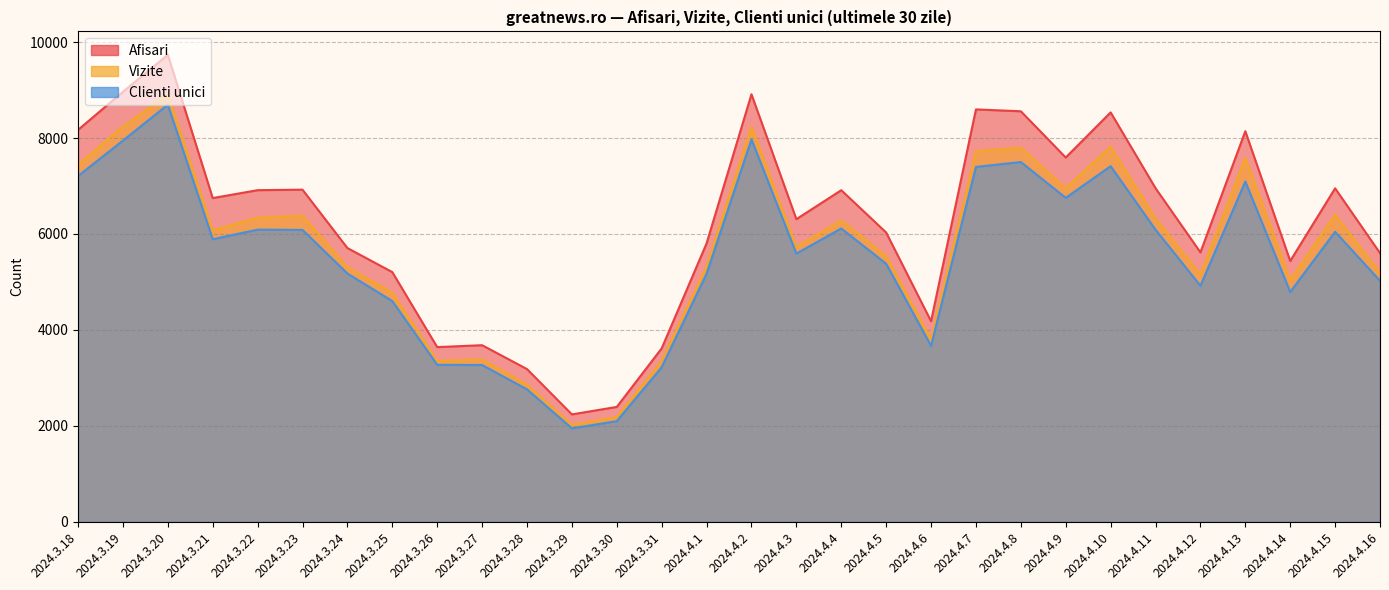

How many values in the Clienti unici series are below 5889?

15